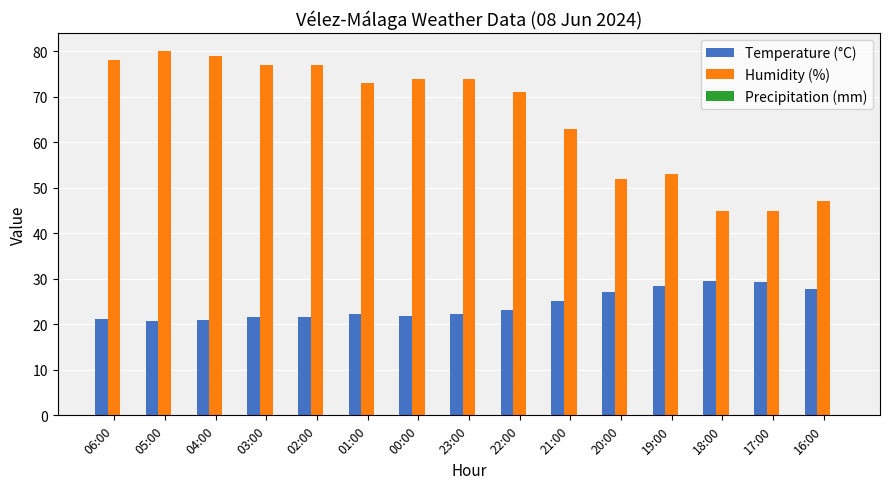

True or false: Humidity (%) has a value of 44.6 at 00:00.

False